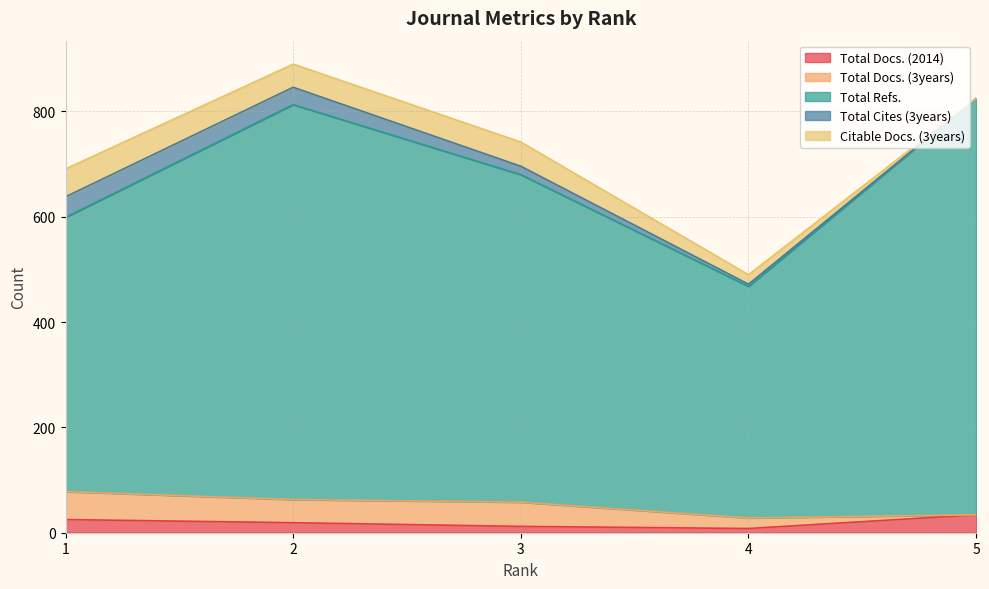

What is the difference between the Total Docs. (2014) values at 1 and 3?

13